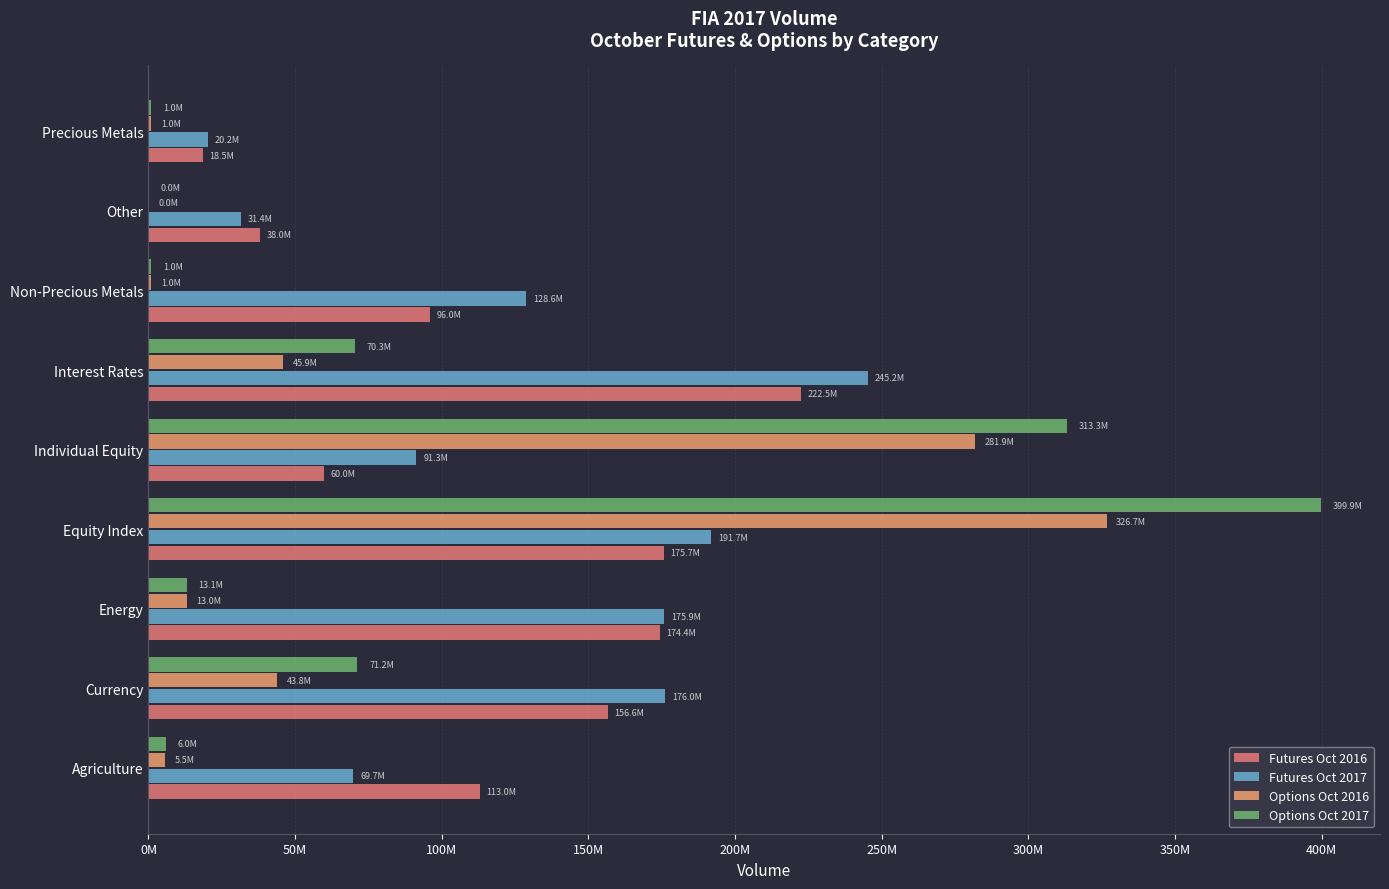

What are all the series names shown in the legend?

Futures Oct 2016, Futures Oct 2017, Options Oct 2016, Options Oct 2017